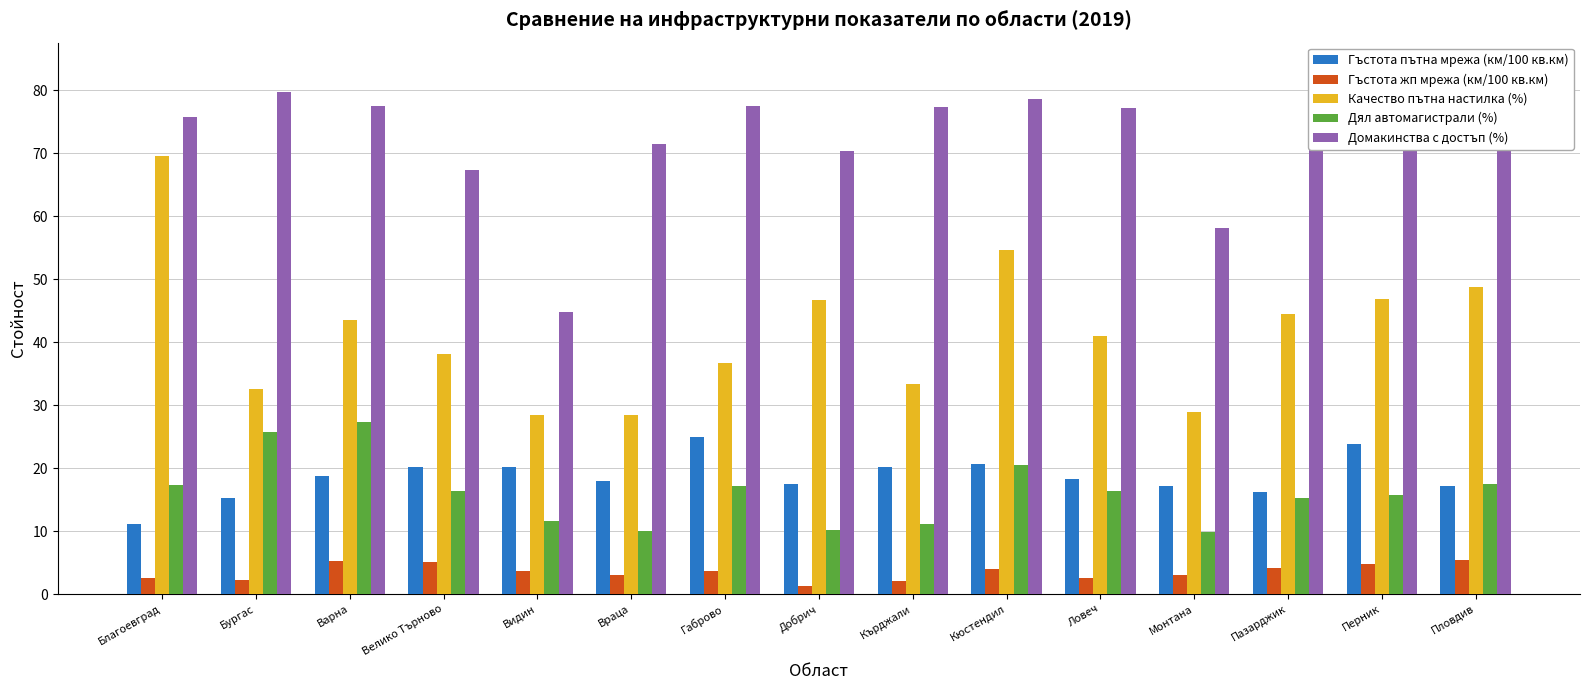

Reading left to right, extract all data points from this chart.

Гъстота пътна мрежа (км/100 кв.км): Благоевград=11.1	Бургас=15.2	Варна=18.8	Велико Търново=20.1	Видин=20.2	Враца=17.9	Габрово=24.9	Добрич=17.4	Кърджали=20.2	Кюстендил=20.6	Ловеч=18.3	Монтана=17.2	Пазарджик=16.2	Перник=23.8	Пловдив=17.1
Гъстота жп мрежа (км/100 кв.км): Благоевград=2.5	Бургас=2.3	Варна=5.2	Велико Търново=5.1	Видин=3.6	Враца=3.1	Габрово=3.7	Добрич=1.3	Кърджали=2.1	Кюстендил=4.0	Ловеч=2.6	Монтана=3.1	Пазарджик=4.2	Перник=4.8	Пловдив=5.4
Качество пътна настилка (%): Благоевград=69.6	Бургас=32.5	Варна=43.5	Велико Търново=38.2	Видин=28.4	Враца=28.4	Габрово=36.7	Добрич=46.7	Кърджали=33.3	Кюстендил=54.6	Ловеч=41.0	Монтана=28.9	Пазарджик=44.4	Перник=46.9	Пловдив=48.7
Дял автомагистрали (%): Благоевград=17.3	Бургас=25.7	Варна=27.4	Велико Търново=16.3	Видин=11.6	Враца=10.0	Габрово=17.1	Добрич=10.1	Кърджали=11.2	Кюстендил=20.5	Ловеч=16.3	Монтана=9.8	Пазарджик=15.2	Перник=15.8	Пловдив=17.5
Домакинства с достъп (%): Благоевград=75.8	Бургас=79.8	Варна=77.5	Велико Търново=67.3	Видин=44.8	Враца=71.5	Габрово=77.5	Добрич=70.4	Кърджали=77.3	Кюстендил=78.6	Ловеч=77.2	Монтана=58.2	Пазарджик=81.7	Перник=83.4	Пловдив=79.9